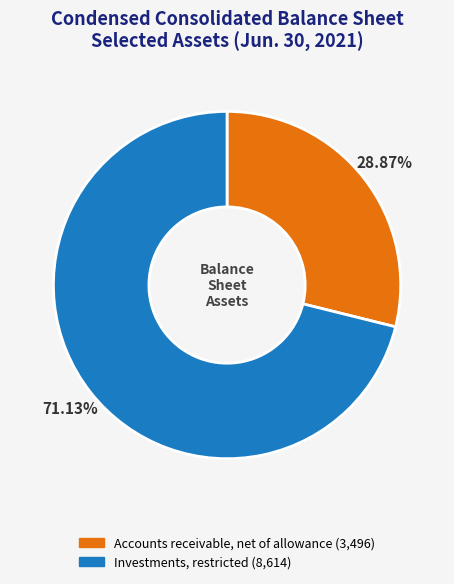

To the nearest percent, what is the combined percentage of Investments, restricted and Accounts receivable, net of allowance?

100%